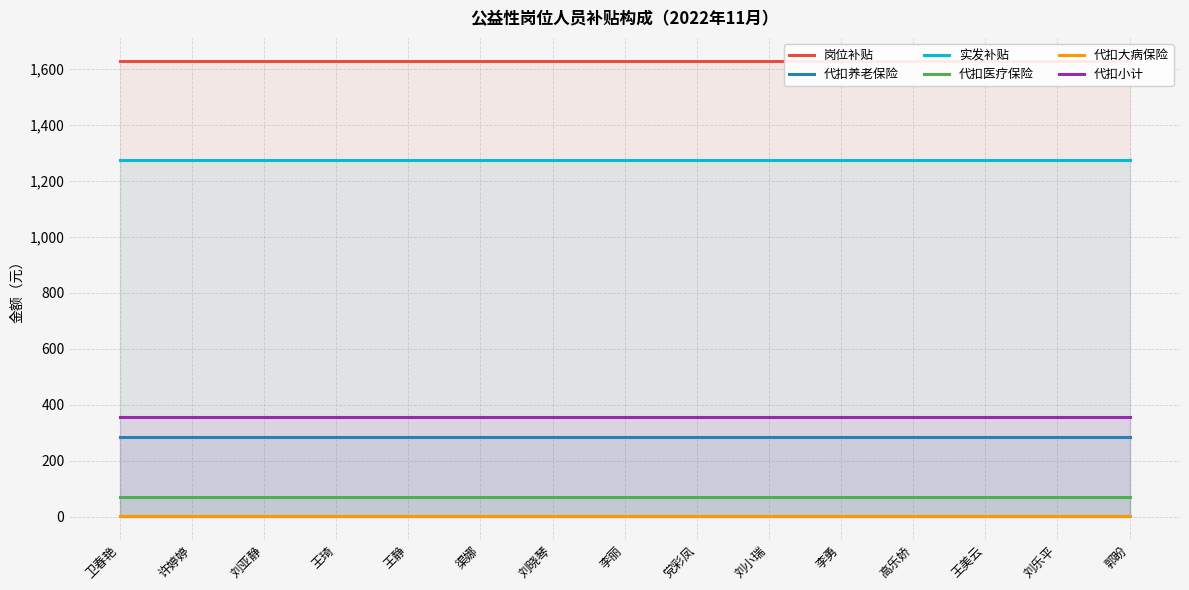

True or false: 岗位补贴 and 代扣小计 intersect in this chart.

False